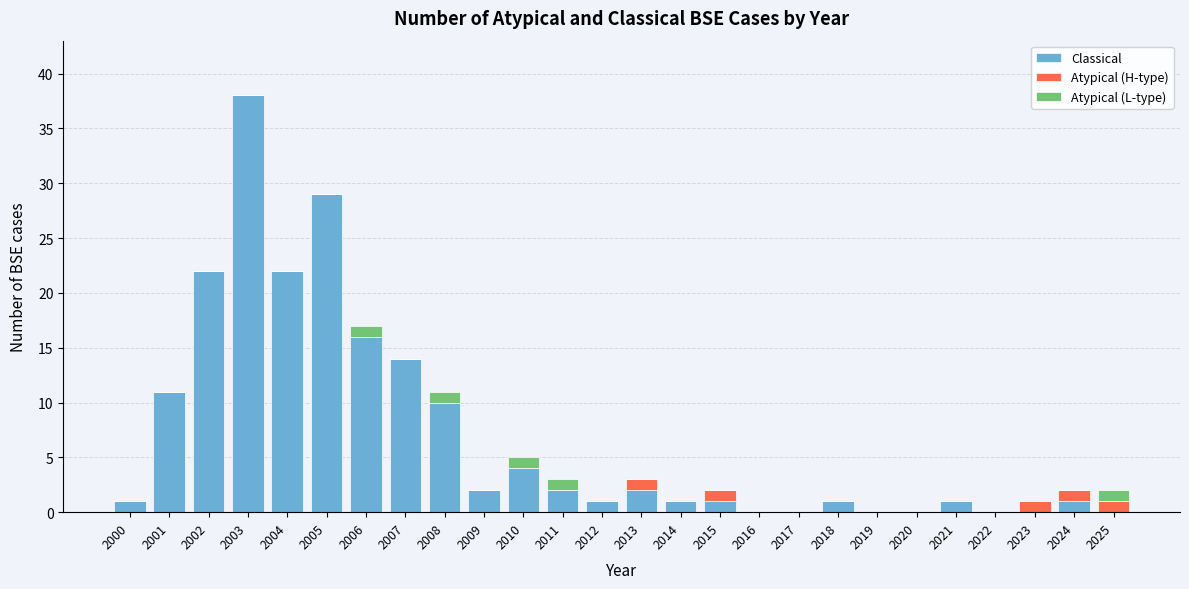

What is the sum of all Classical values?

179